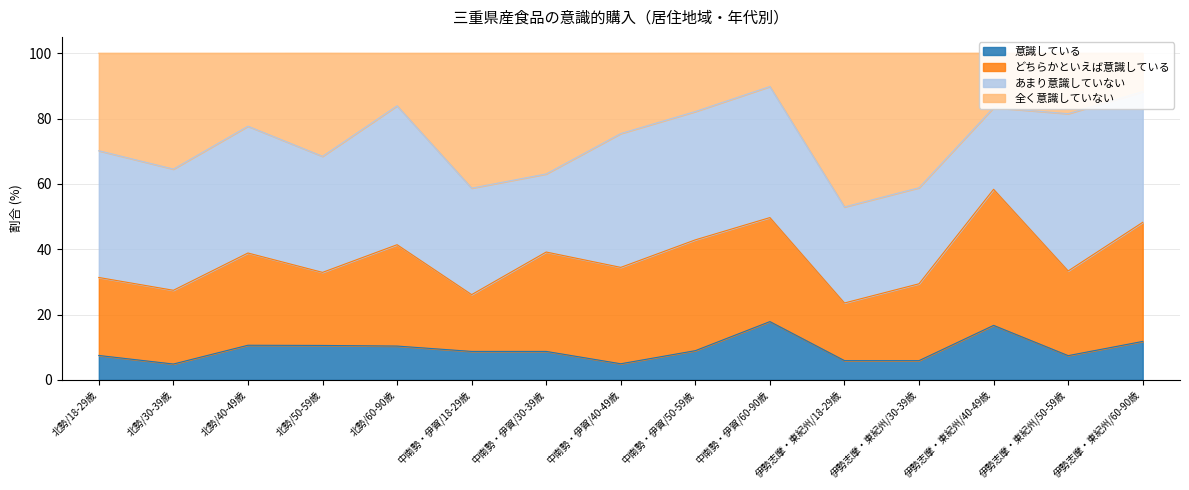

What is the minimum value for 意識している?

4.8